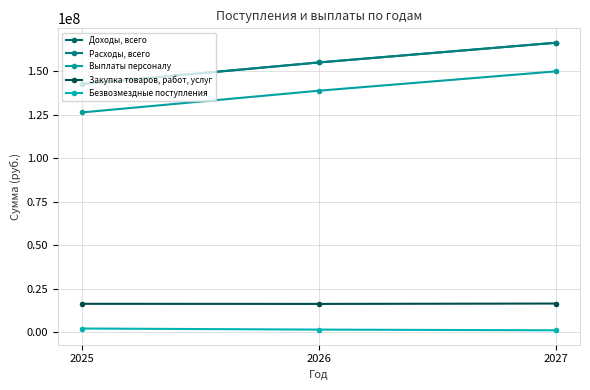

Does the chart have visible grid lines?

Yes